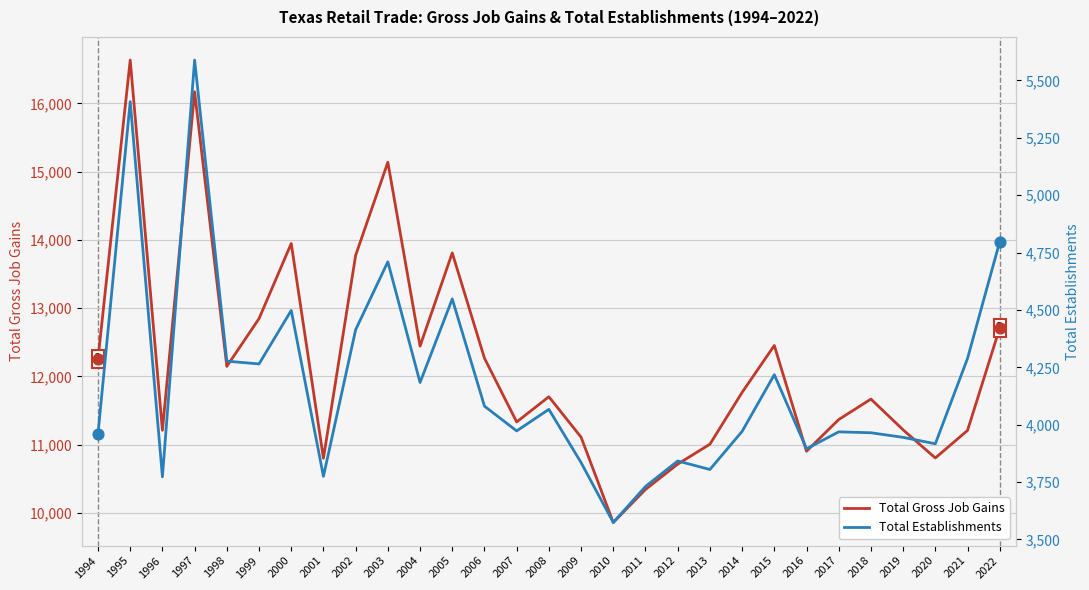

What are all the series names shown in the legend?

Total Gross Job Gains, Total Establishments